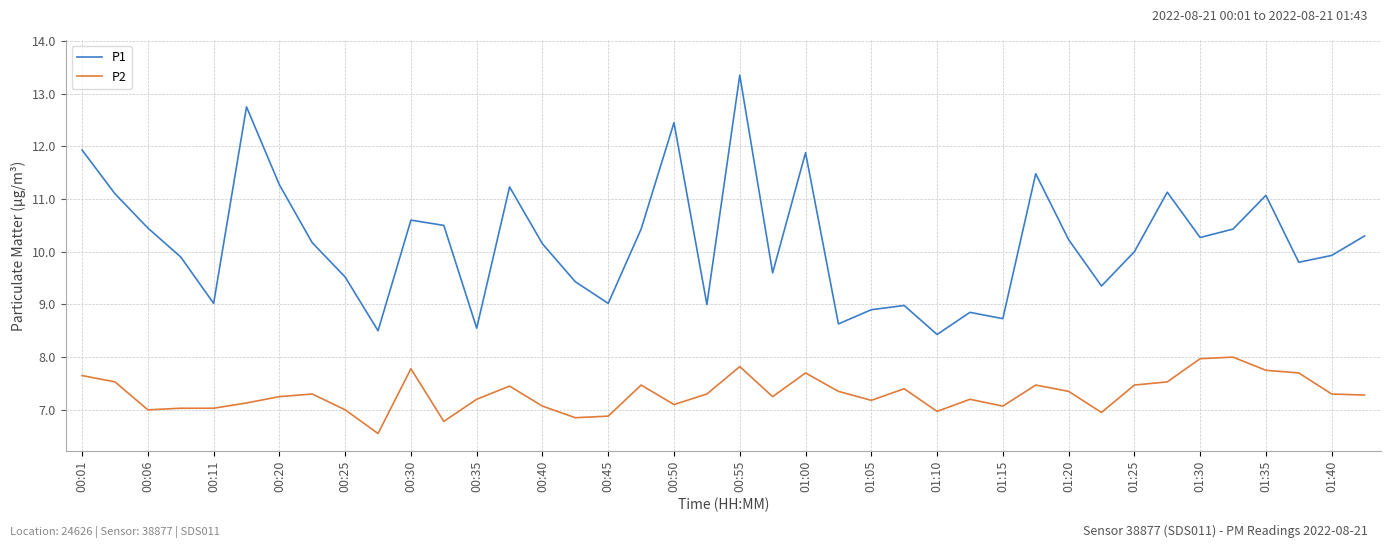

What is the difference between the maximum and minimum values in the P1 series?

4.9